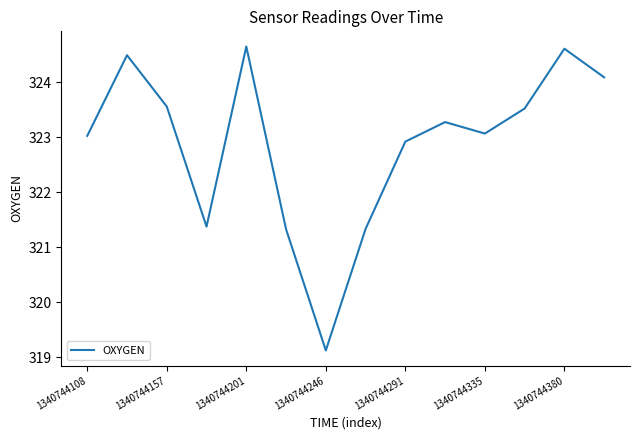

What is the difference between the maximum and minimum values?

5.5